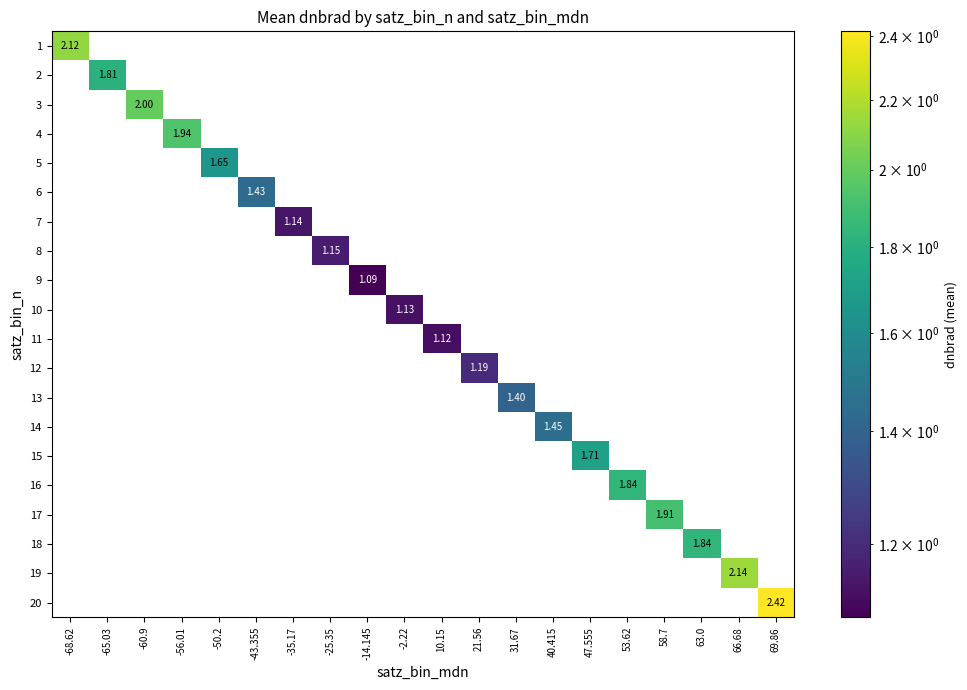

At which category is the sum across all series the highest?

69.86